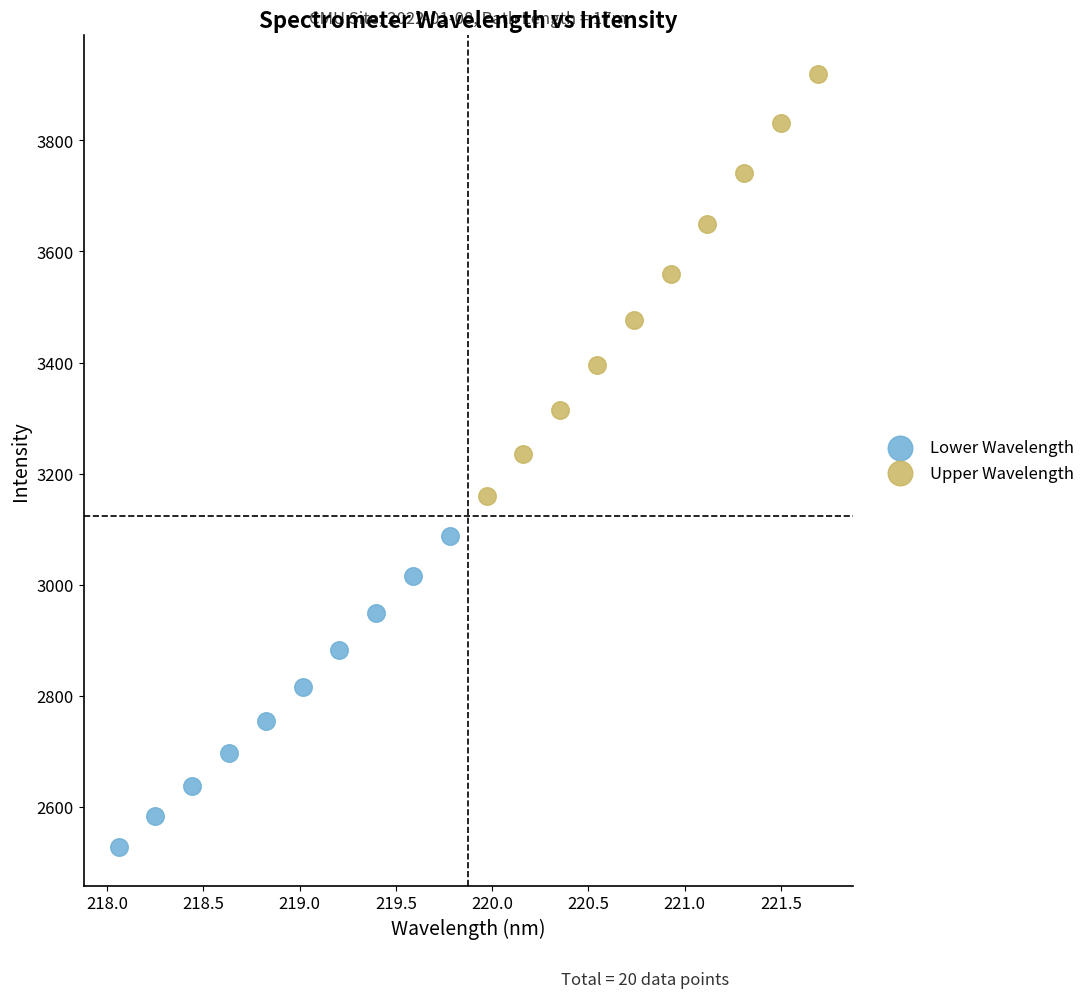

Which series reaches the maximum Y coordinate?

Upper Wavelength